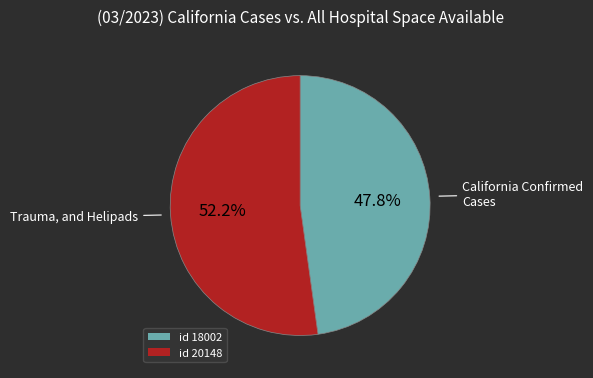

How many segments does this pie chart have?

2